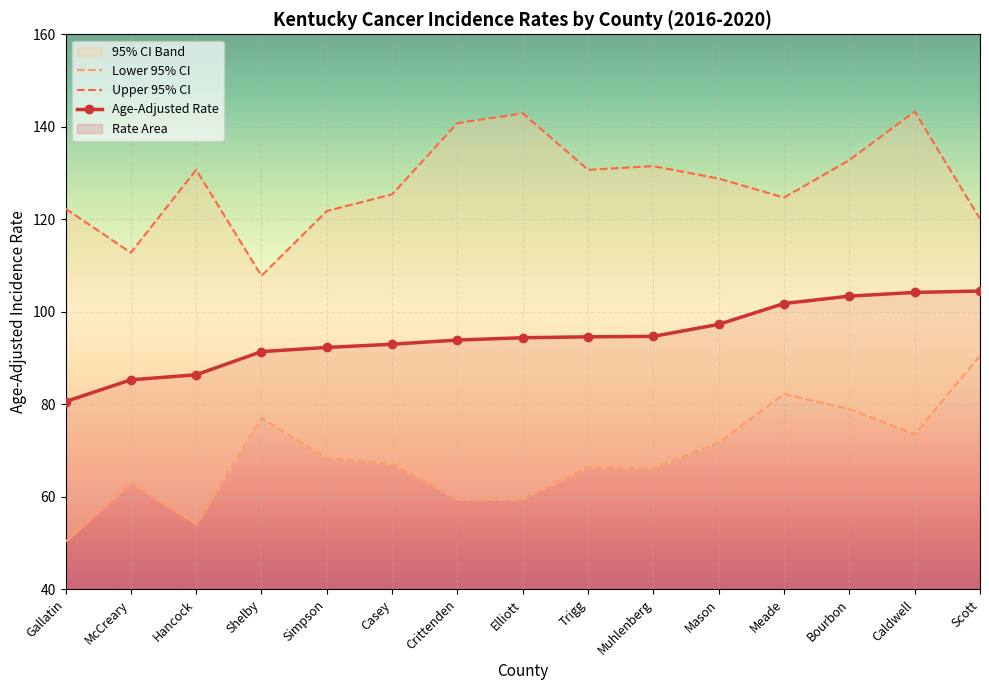

Rank the series at Trigg from lowest to highest value.

Lower 95% CI, Age-Adjusted Rate, Upper 95% CI